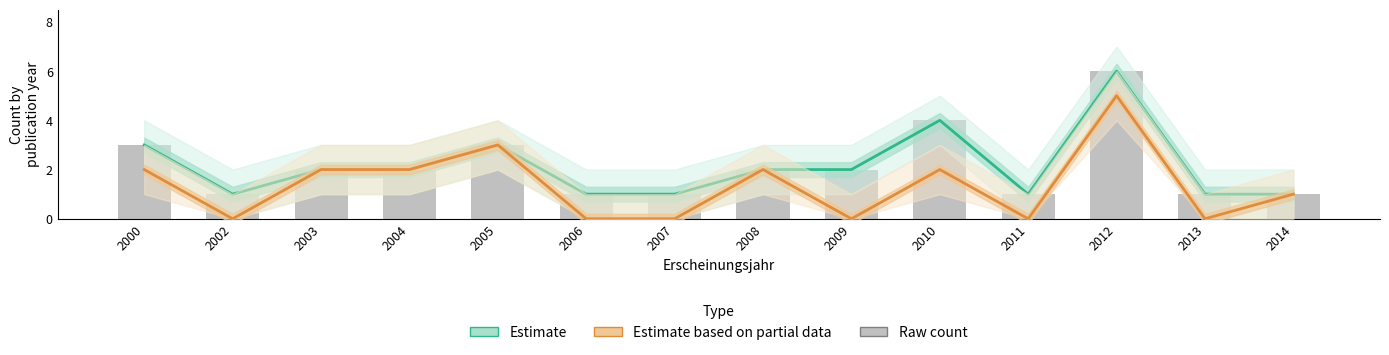

What is the difference between the Estimate based on partial data values at 2014 and 2003?

1